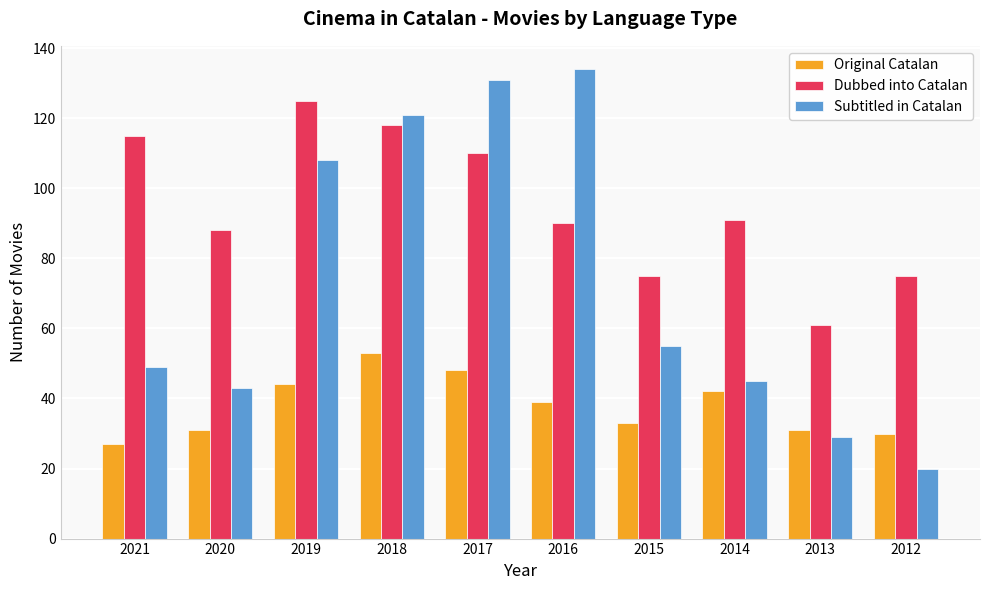

What is the total value across all series at 2013?

121